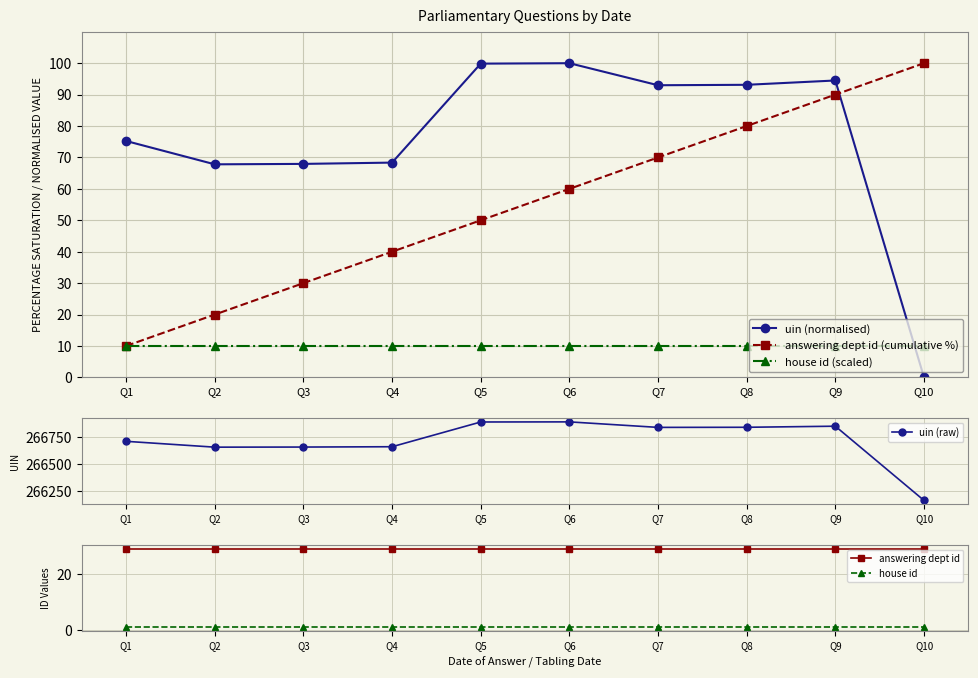

At how many categories does at least one series exceed 169829?

10